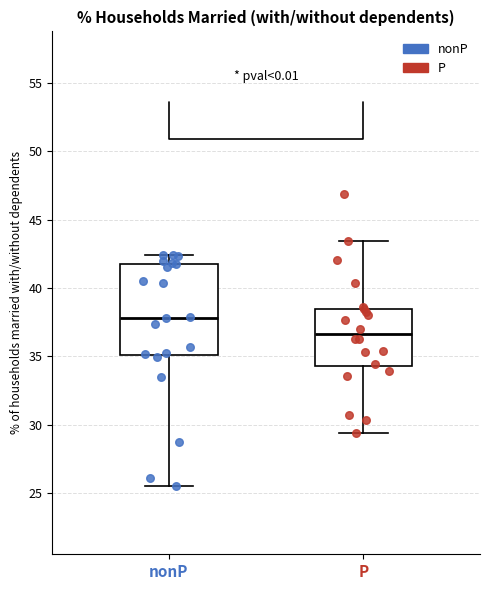

Reading left to right, transcribe this box plot: for each box, give where its median line is, the range the box spans, and where its two whiskers end, as read against the y-axis. The values are not printed on the chart, so give them approximately, as read against the axis.

nonP: median 38.0, box 35.0 to 42.0, whiskers 25.5 to 42.5
P: median 36.5, box 34.5 to 38.5, whiskers 29.5 to 43.5